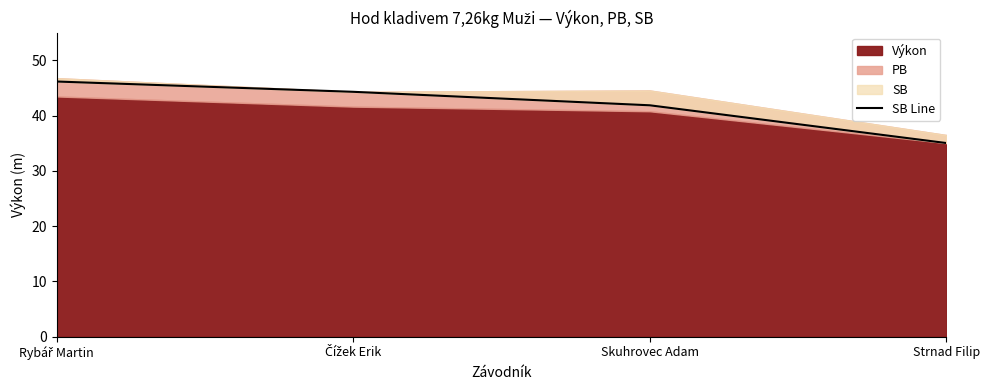

Reading right to left, list all the values displayed in this chart.

Strnad Filip=35.0	Skuhrovec Adam=41.9	Čížek Erik=44.3	Rybář Martin=46.2